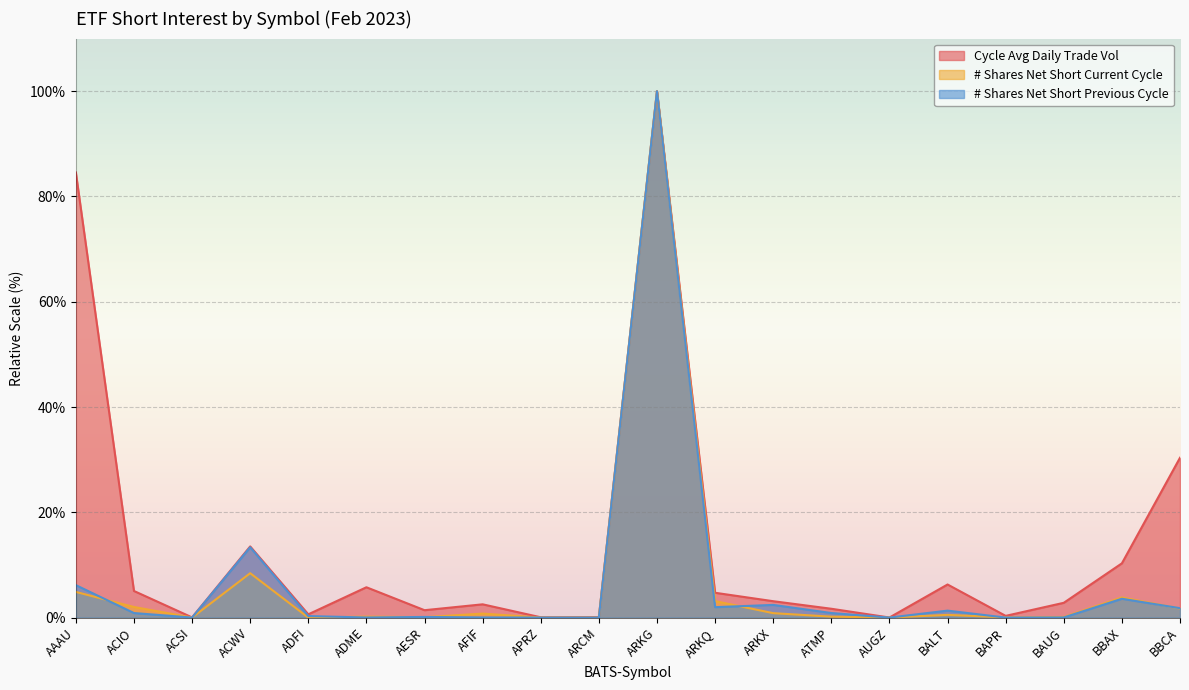

How many categories are shown in the chart?

20